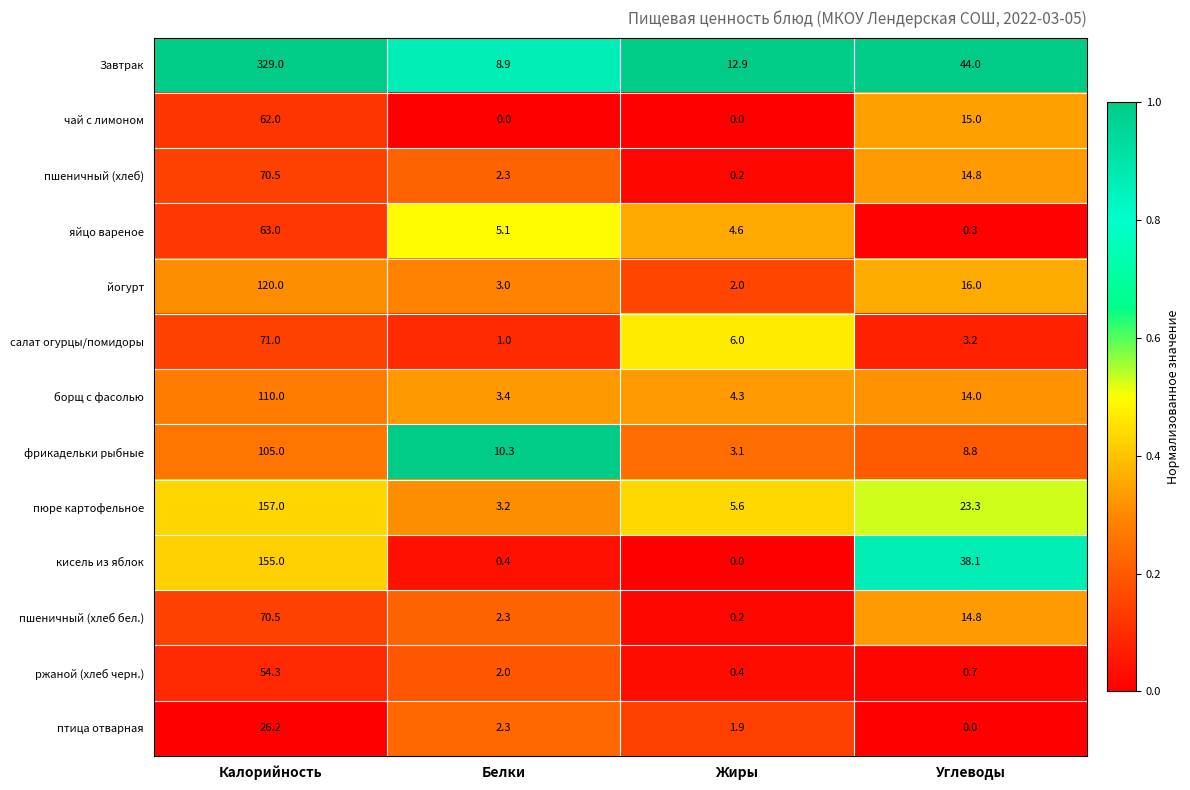

List the labels in order of пшеничный (хлеб) value, largest first.

Калорийность, Углеводы, Белки, Жиры